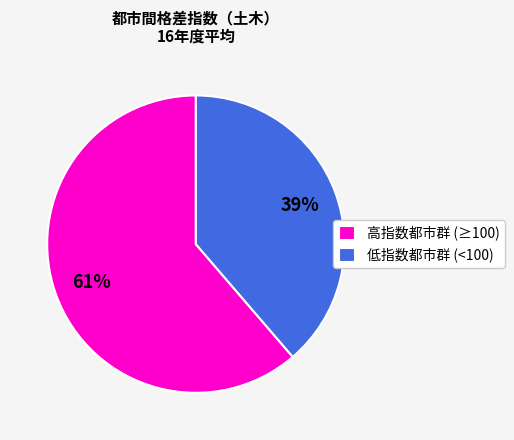

Rank the categories by value from lowest to highest.

低指数都市群 (<100), 高指数都市群 (≥100)